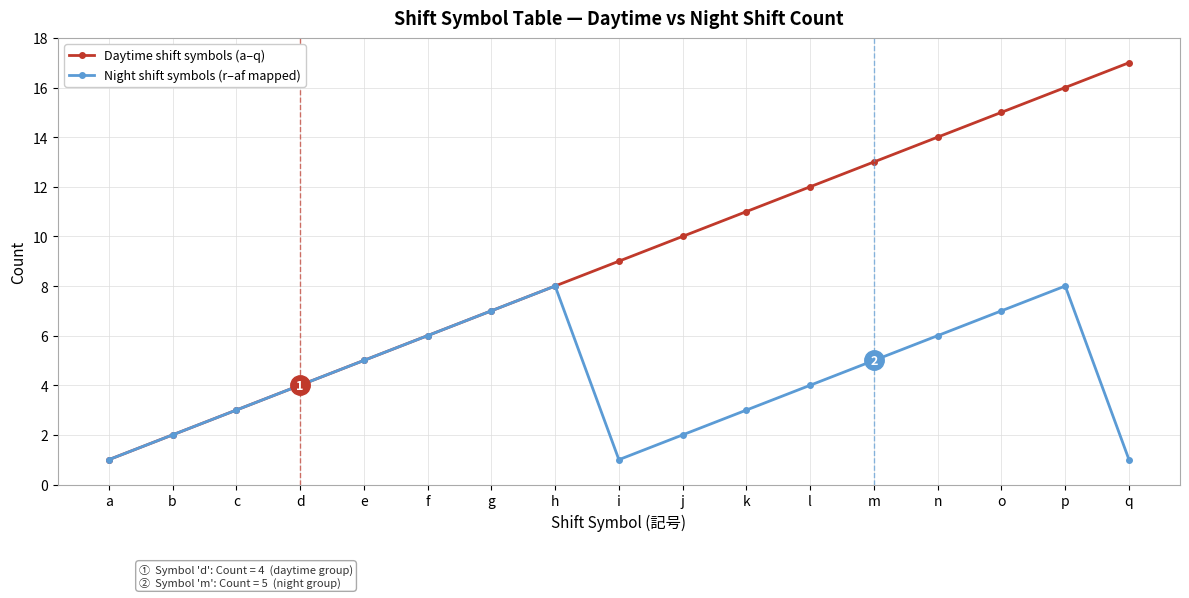

At which category does Night shift symbols (r–af mapped) reach its first local valley?

i